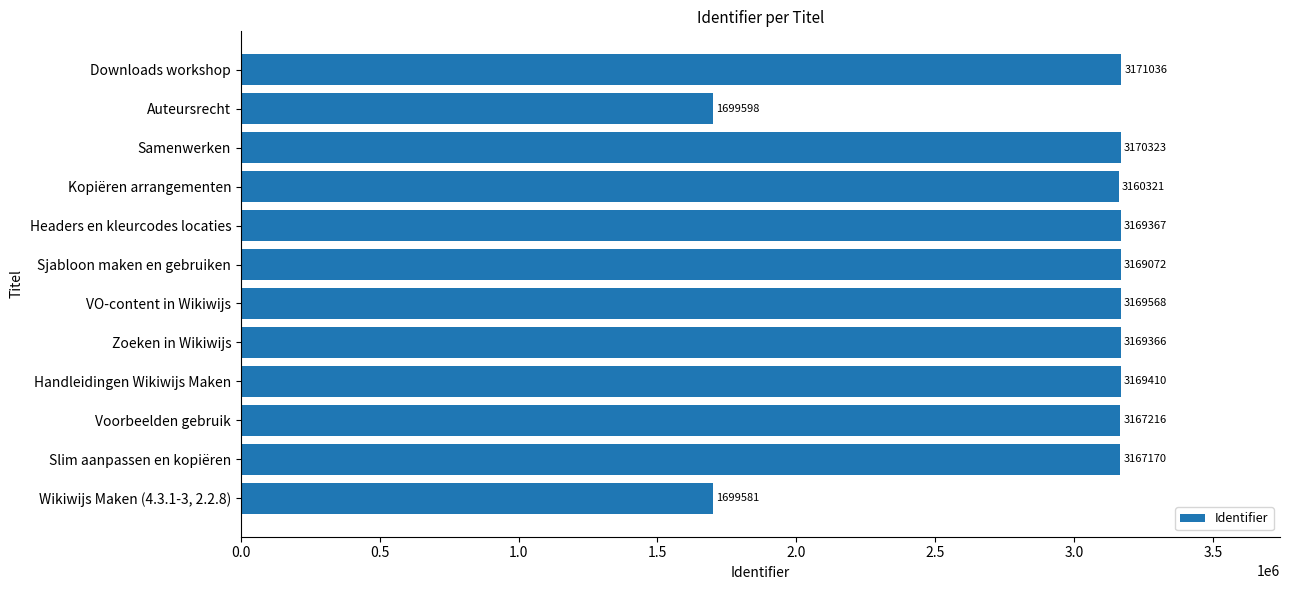

Reading top to bottom, transcribe all the data shown in this chart.

3171036	1699598	3170323	3160321	3169367	3169072	3169568	3169366	3169410	3167216	3167170	1699581